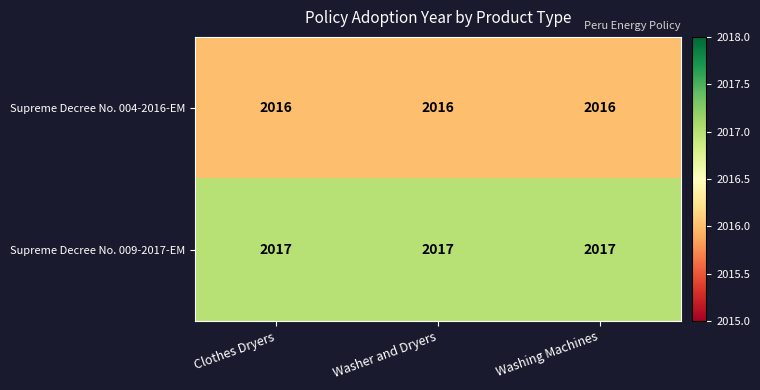

Read the Supreme Decree No. 009-2017-EM value at Washer and Dryers.

2017